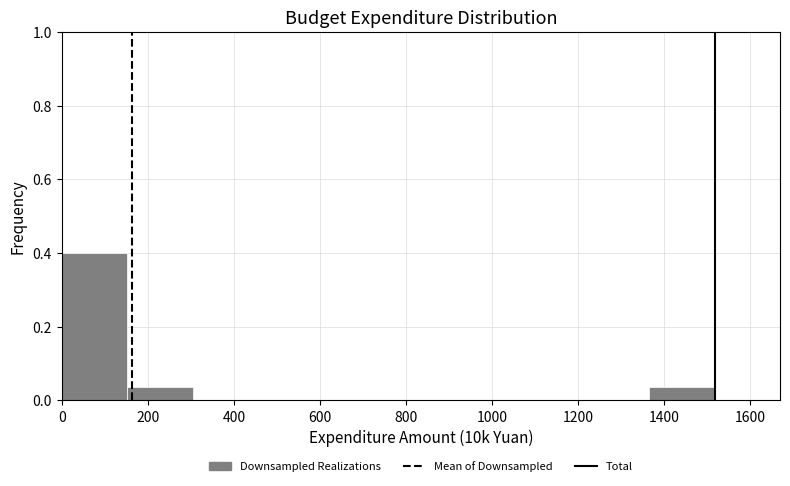

Over which range of the x-axis is the bar tallest?

0 to 160